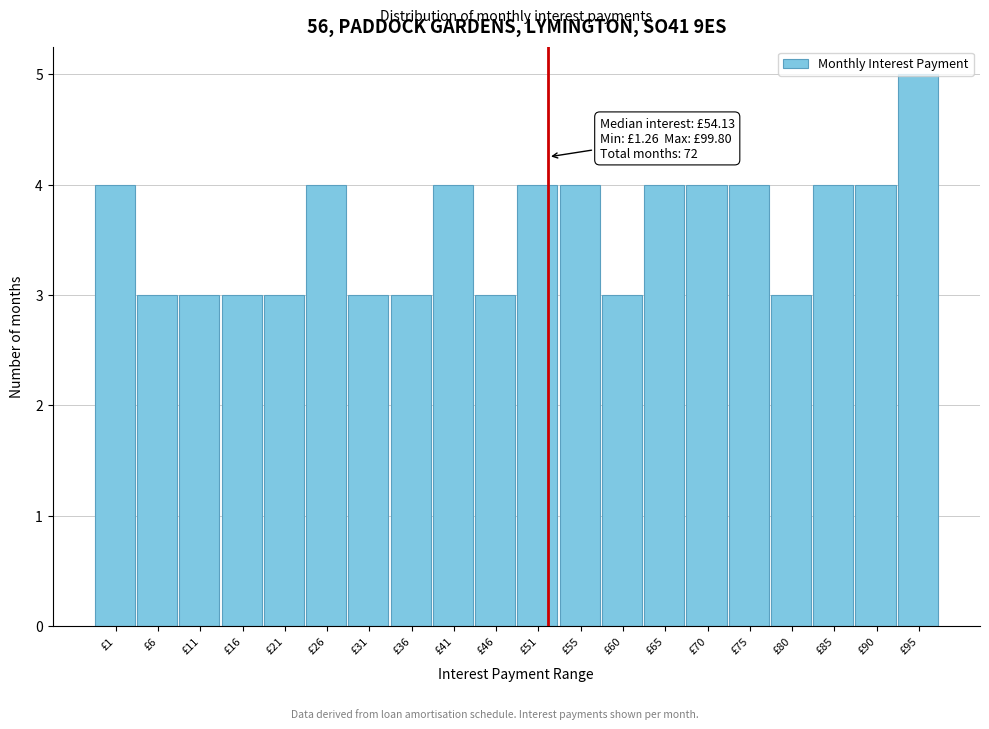

What is the smallest value displayed?

3